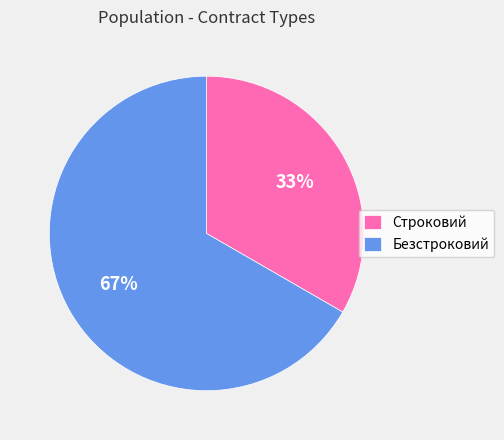

What is the ratio of the value at Строковий to the value at Безстроковий?

0.5